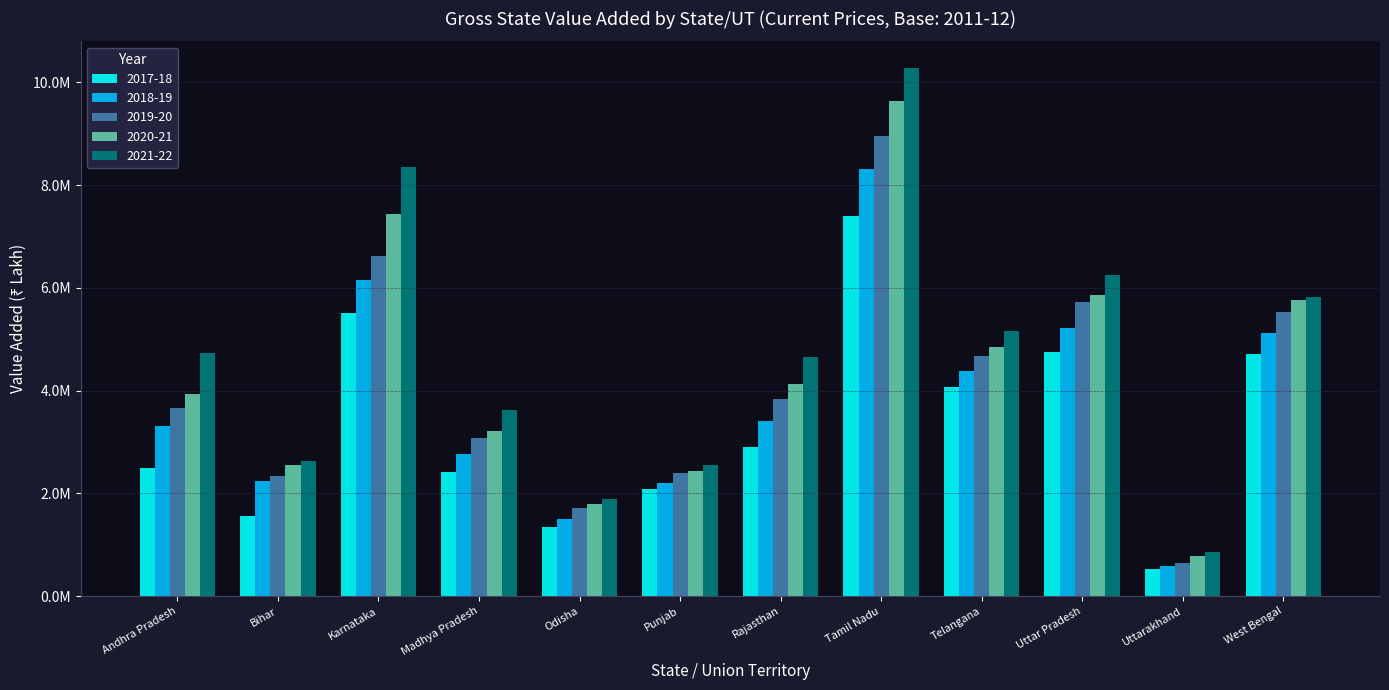

Which label corresponds to the largest value in the chart?

Tamil Nadu